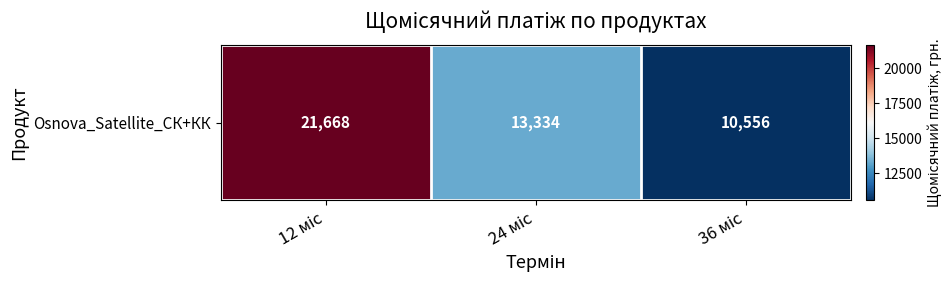

Between 36 міс and 24 міс, which is larger?

24 міс